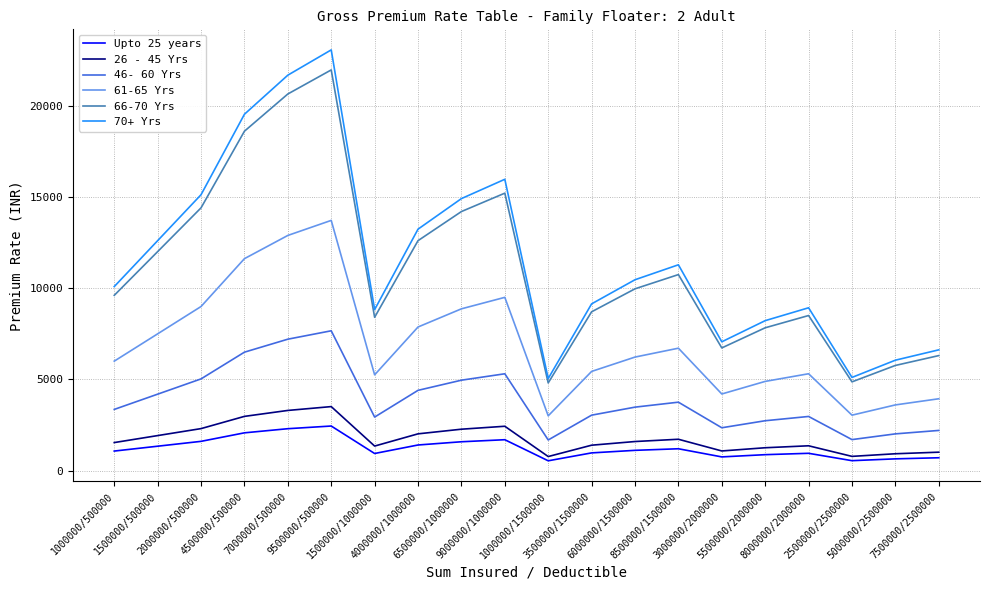

True or false: 46- 60 Yrs and 66-70 Yrs intersect in this chart.

False